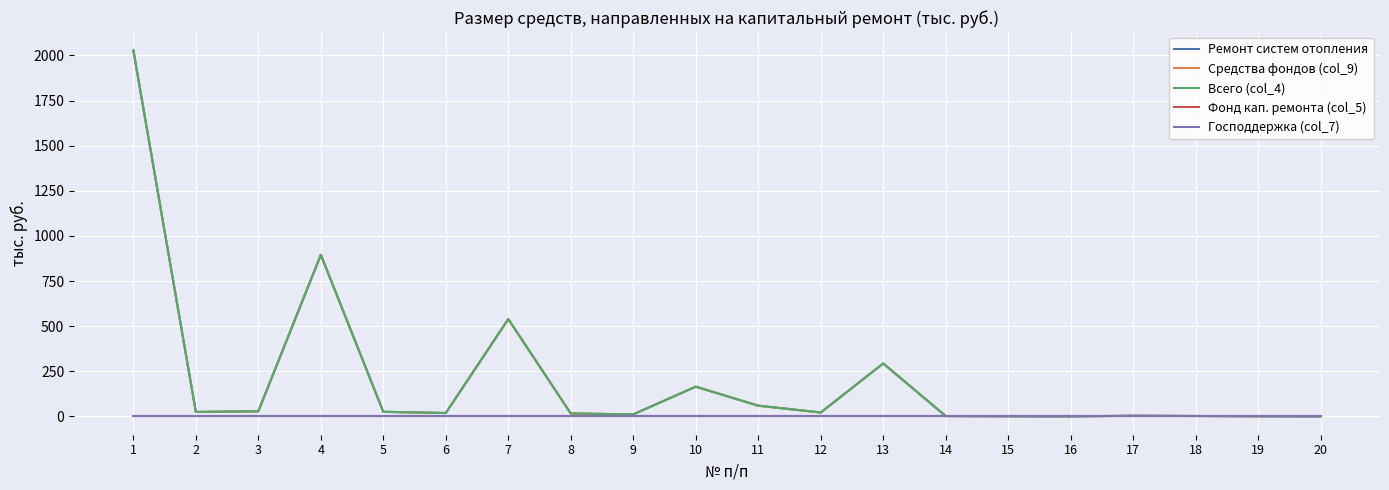

True or false: Всего (col_4) and Средства фондов (col_9) cross at least once.

False